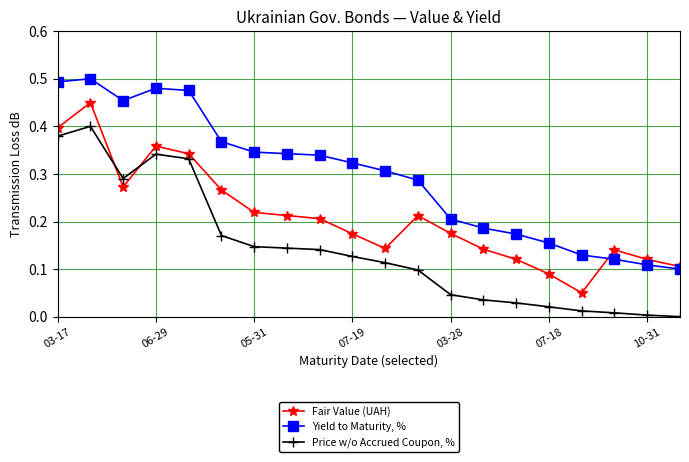

Which series has the largest total across all categories?

Yield to Maturity, %